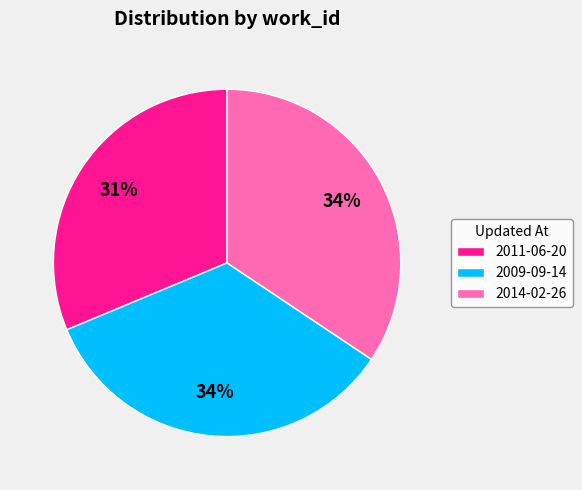

Do 2009-09-14 and 2011-06-20 together represent more than half of the pie?

Yes